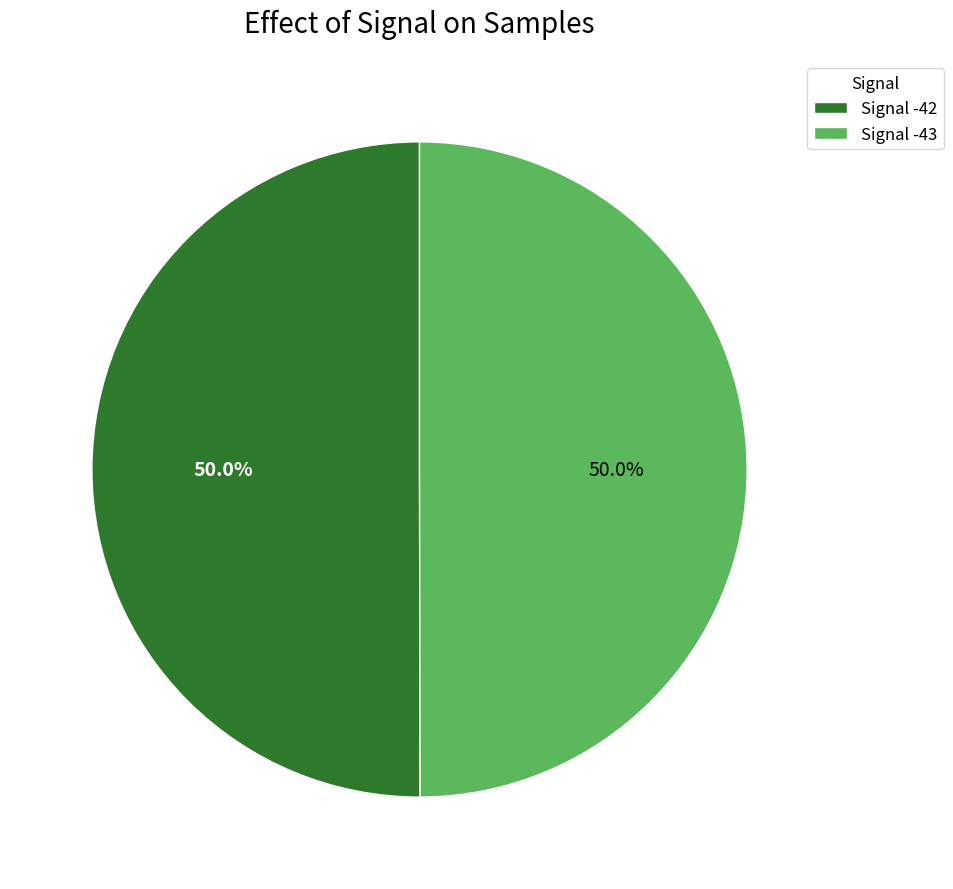

Approximately how many times larger is the value at Signal -42 compared to Signal -43?

1.0